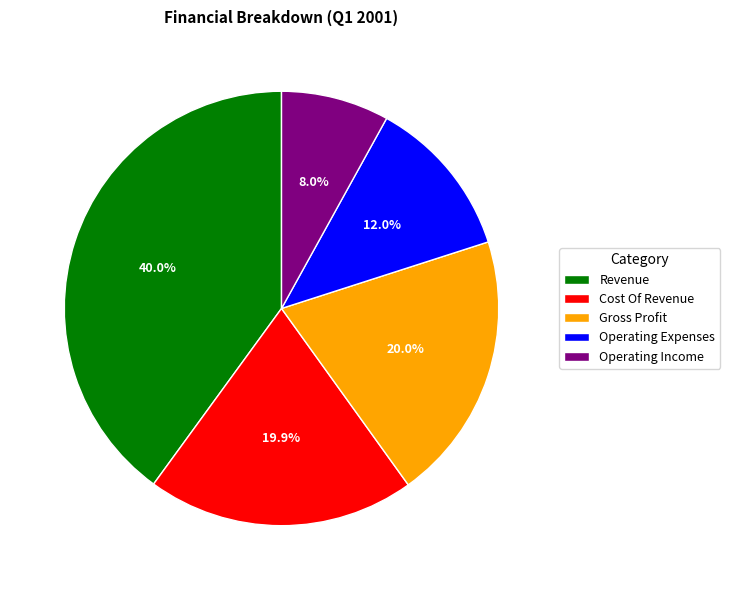

Does Operating Income account for over 50% of the chart?

No